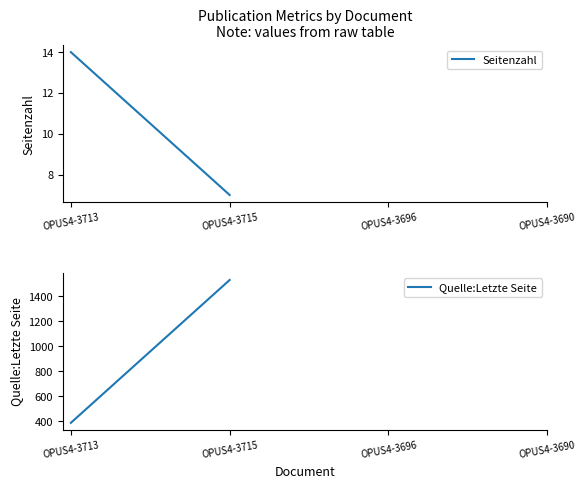

Which series changed the most between OPUS4-3713 and OPUS4-3715?

Quelle:Letzte Seite